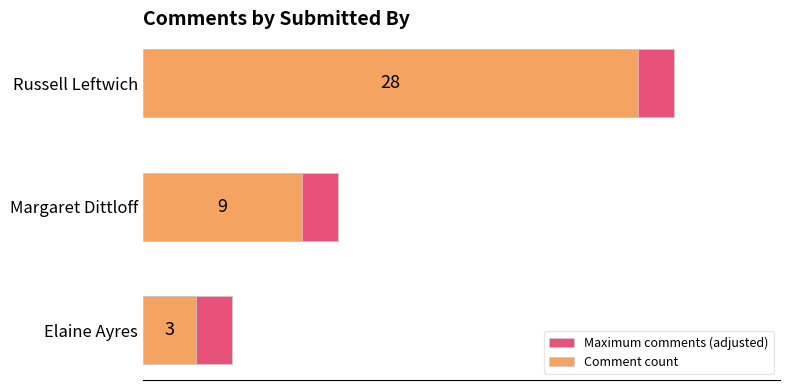

The Maximum comments (adjusted) series shows 19 at Margaret Dittloff. True or false?

False